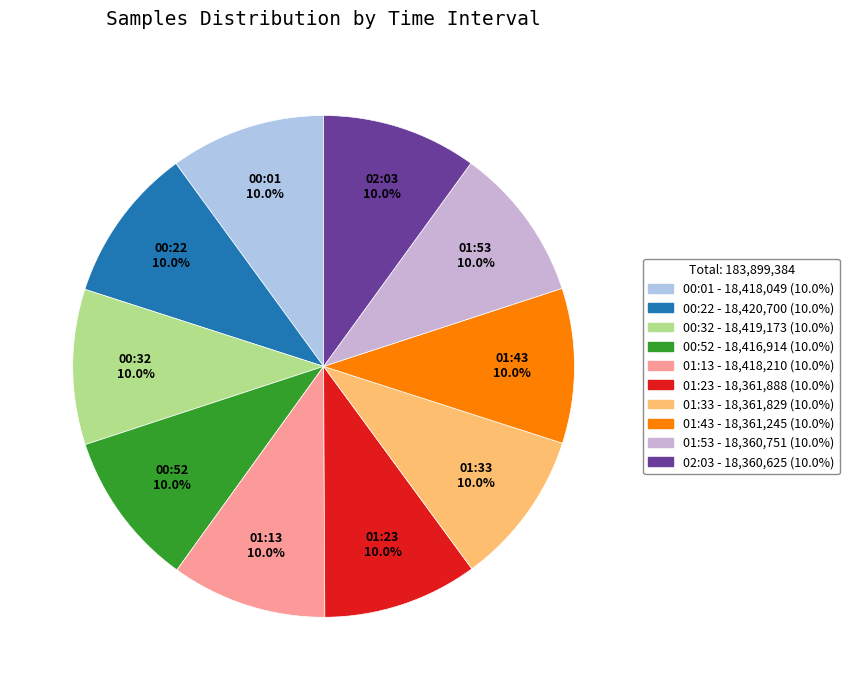

What portion of the pie excludes 00:01?

90.0%